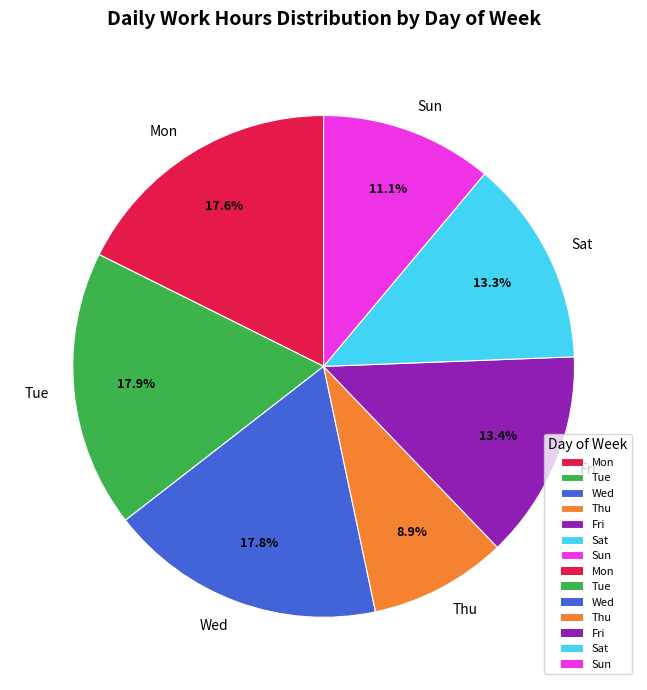

What is the smallest slice in the pie chart?

Thu